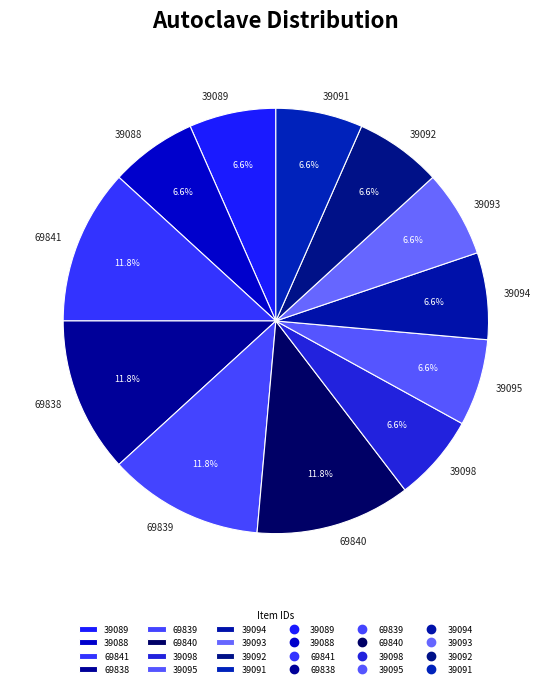

Is 69840 the majority of the pie?

No